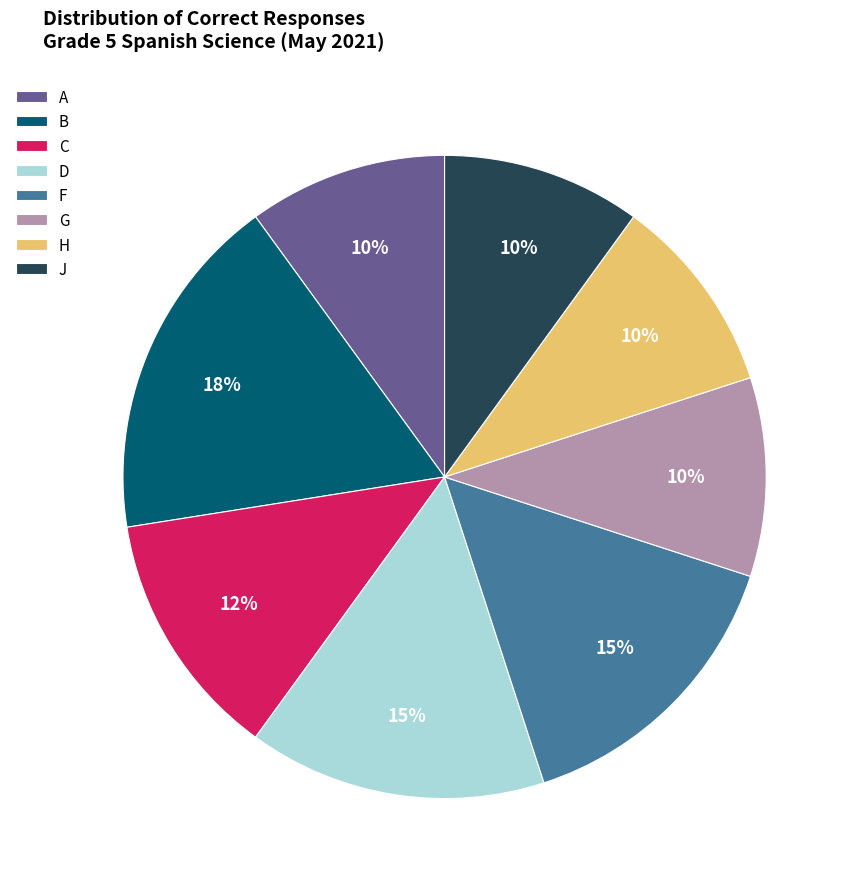

How many slices are in this pie chart?

8